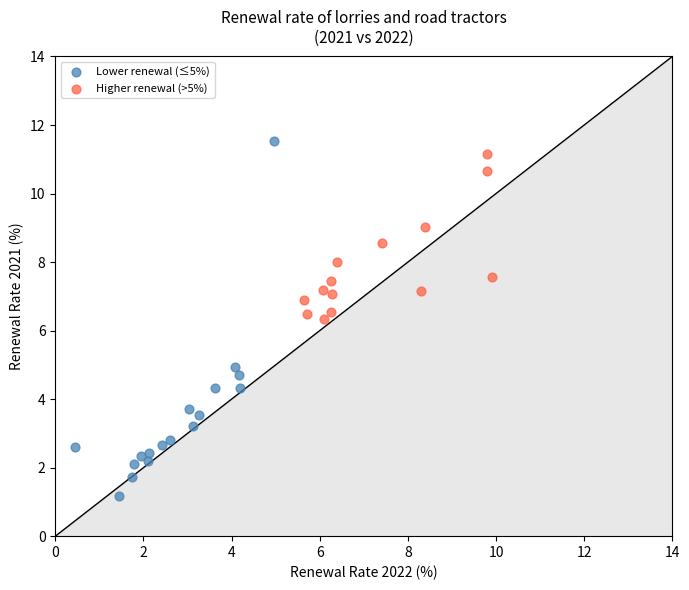

Which series contains the lowest Y value?

Lower renewal (≤5%)